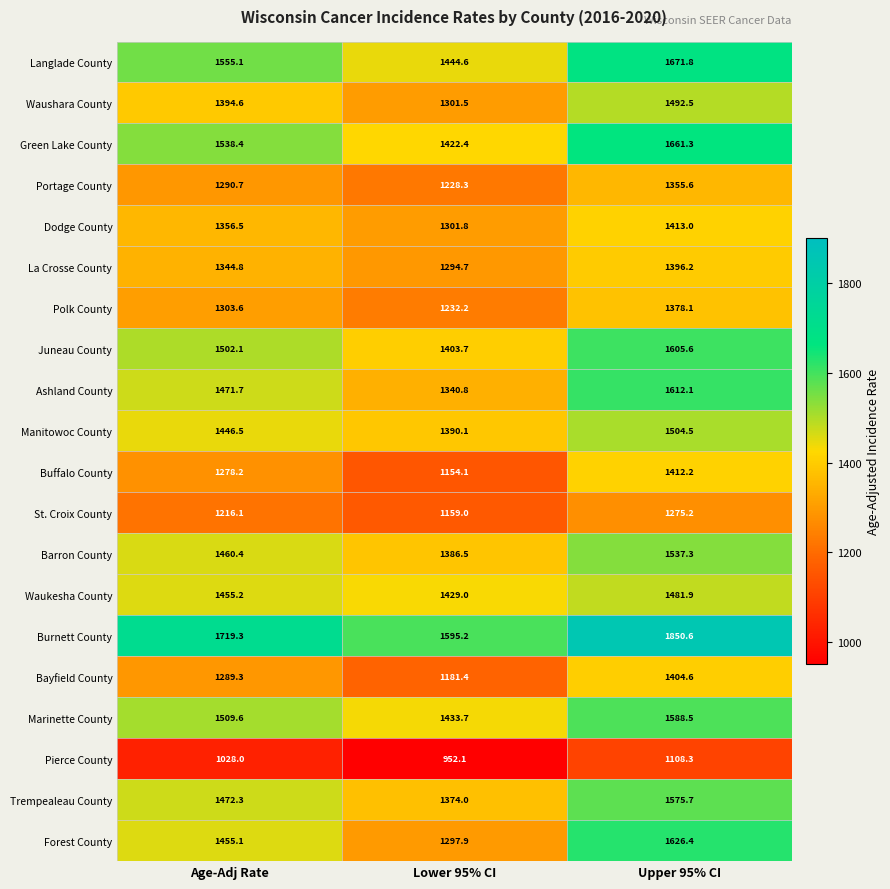

At how many categories does at least one series exceed 1271?

3